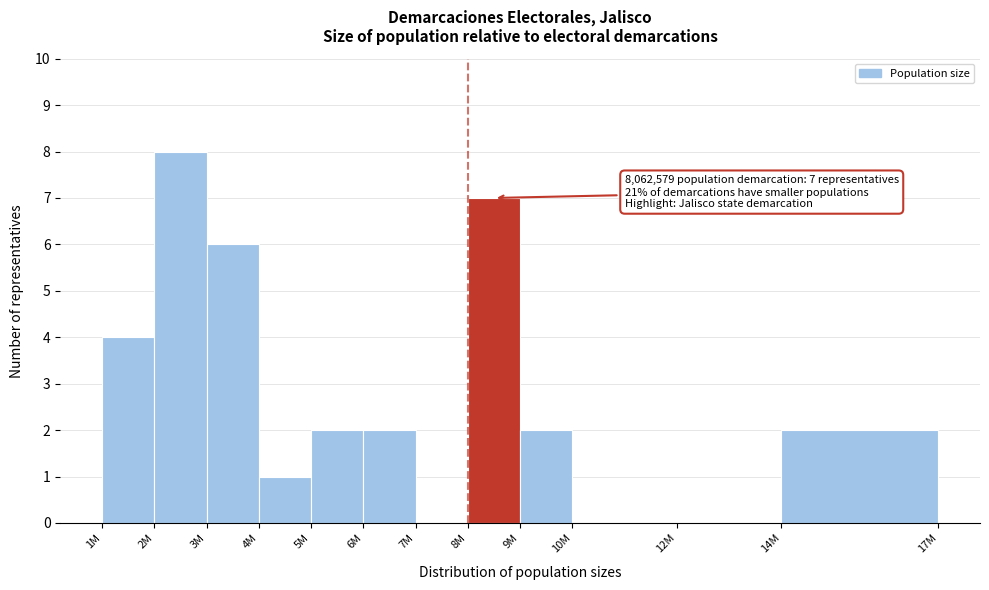

Reading left to right, what are all the values shown in this chart?

1M=4	2M=8	3M=6	4M=1	5M=2	6M=2	7M=0	8M=7	9M=2	10M=0	12M=0	14M=2